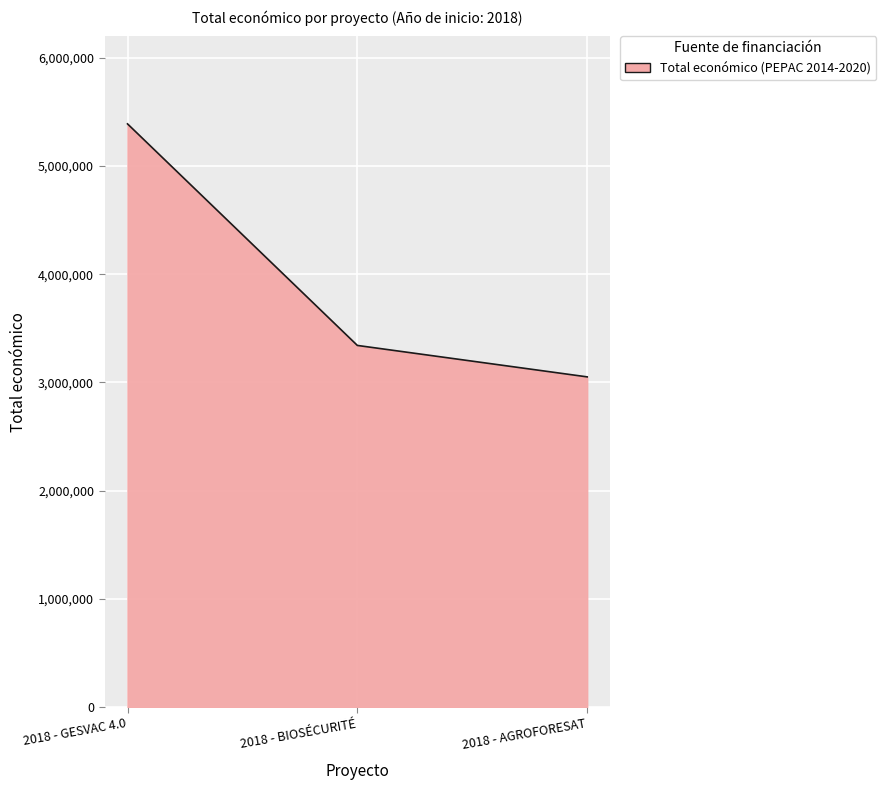

What is the greatest value displayed?

5390598